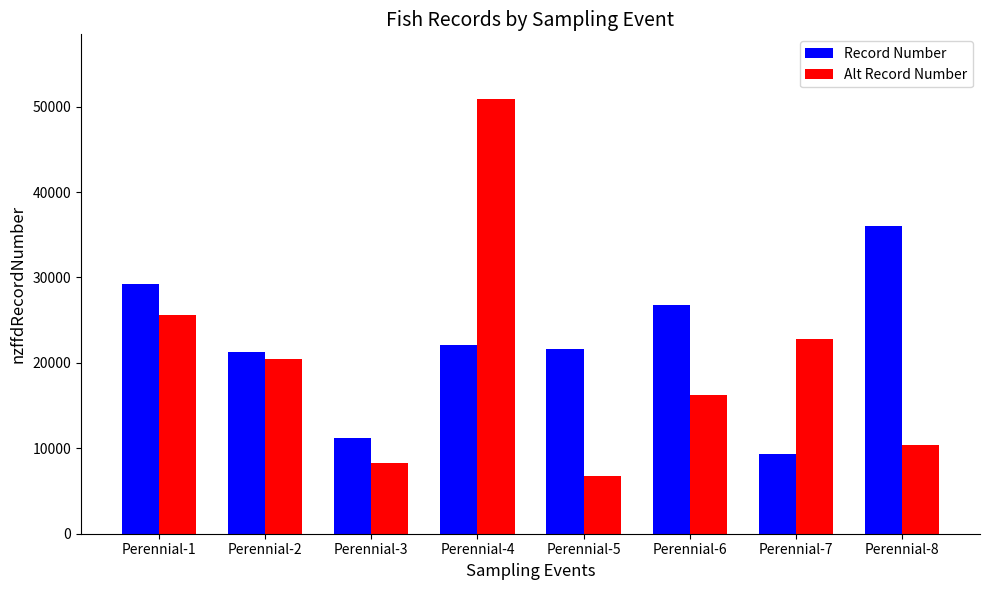

At how many categories does at least one series exceed 30038?

2